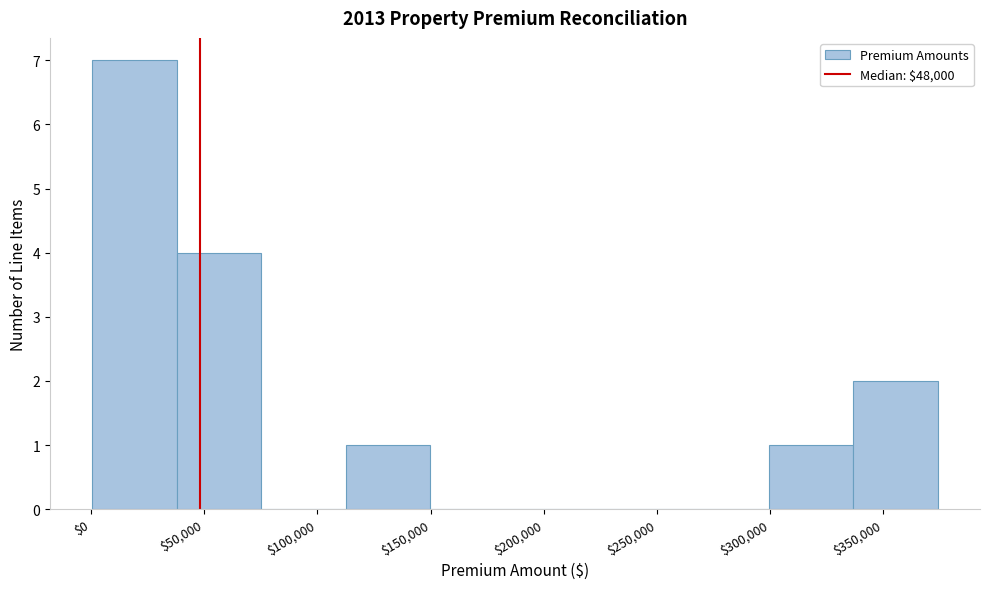

Reading left to right, list every bar in this chart as the range it spans on the x-axis followed by its height. Neither the bar edges nor the heights are printed on the chart, so give them approximately, as read against the axes.

0 to 40000: 7
40000 to 75000: 4
75000 to 115000: 0
115000 to 150000: 1
150000 to 185000: 0
185000 to 225000: 0
225000 to 260000: 0
260000 to 300000: 0
300000 to 335000: 1
335000 to 375000: 2